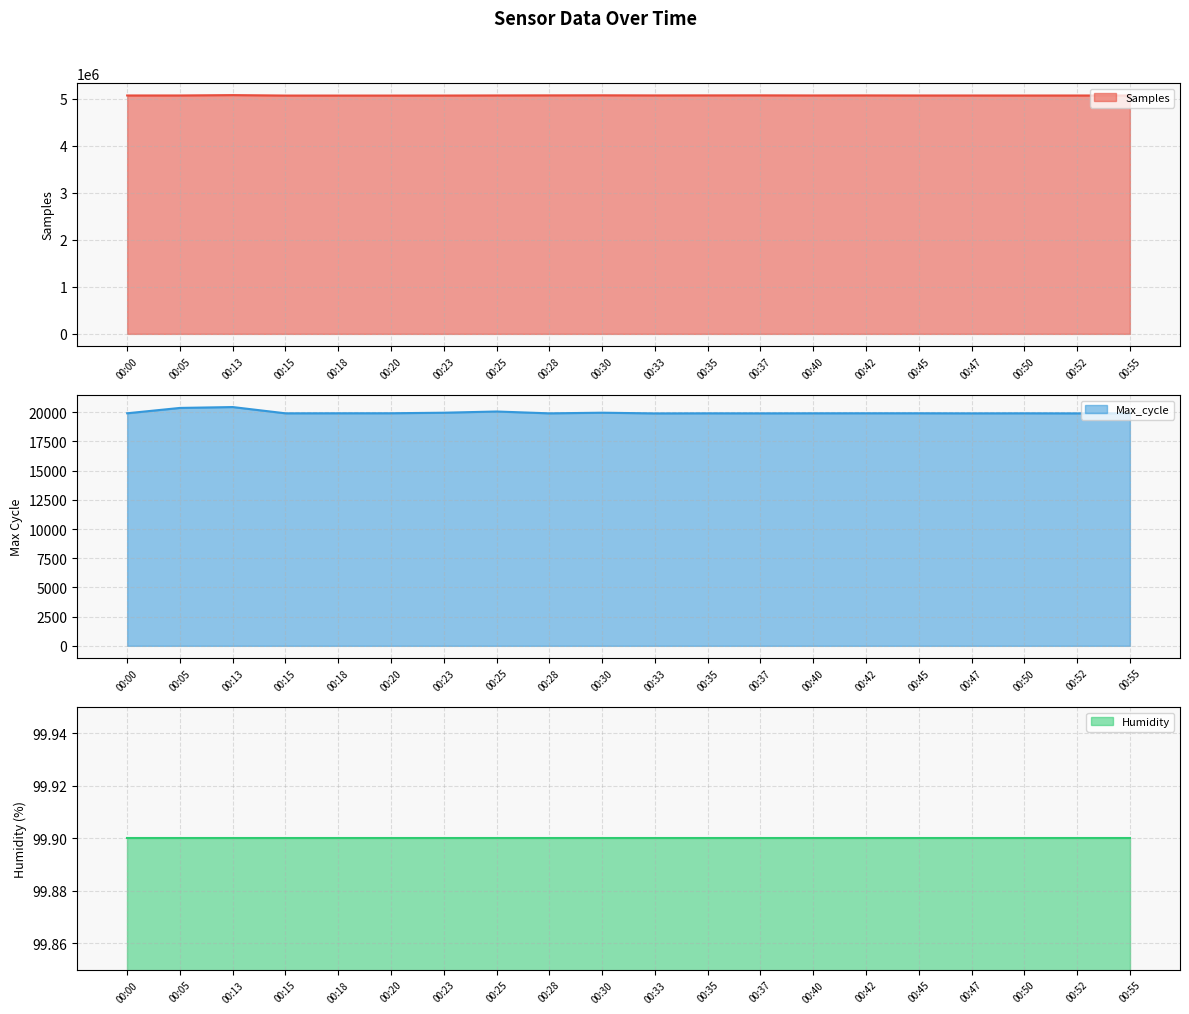

What is the minimum value for Samples?

5068041